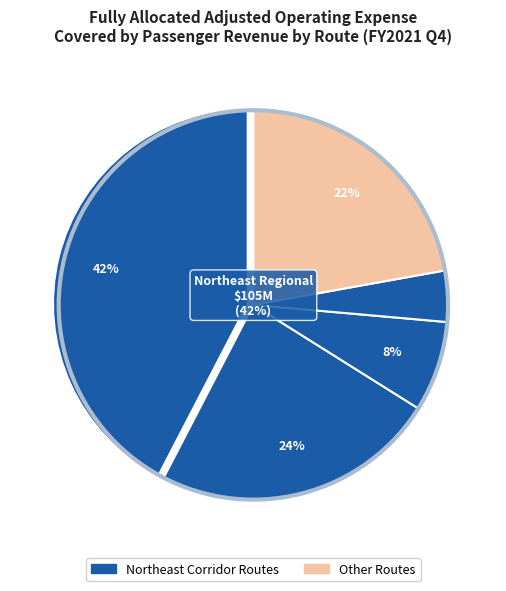

How many segments does this pie chart have?

5